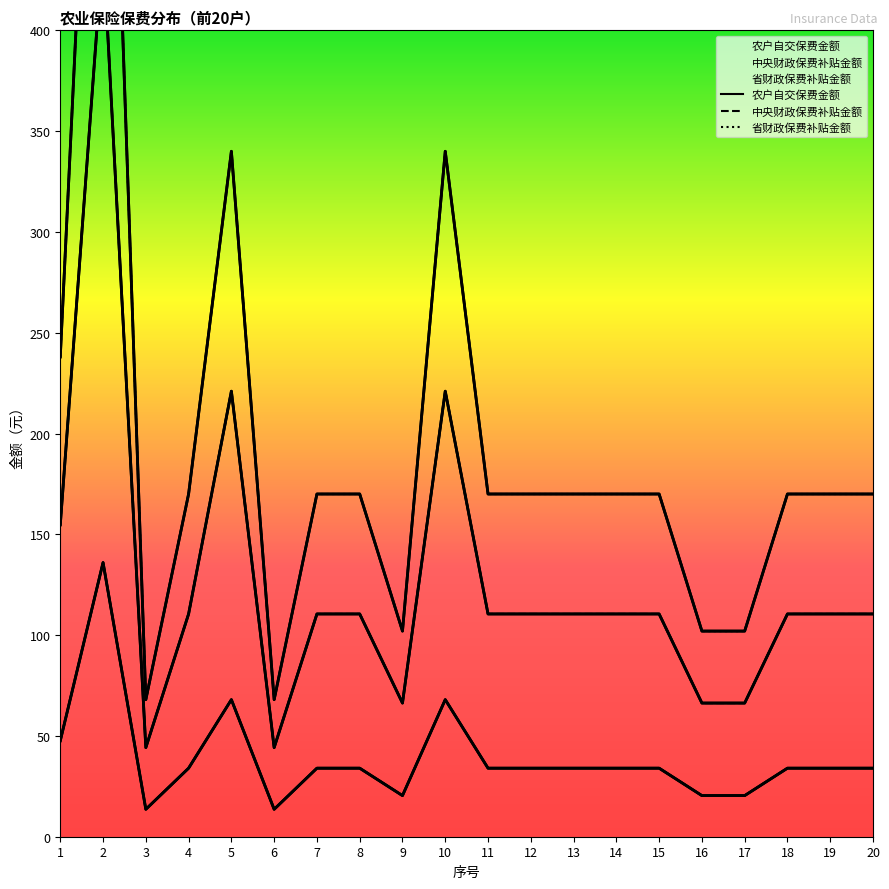

True or false: 中央财政保费补贴金额 has a value of 442.0 at 2.

True